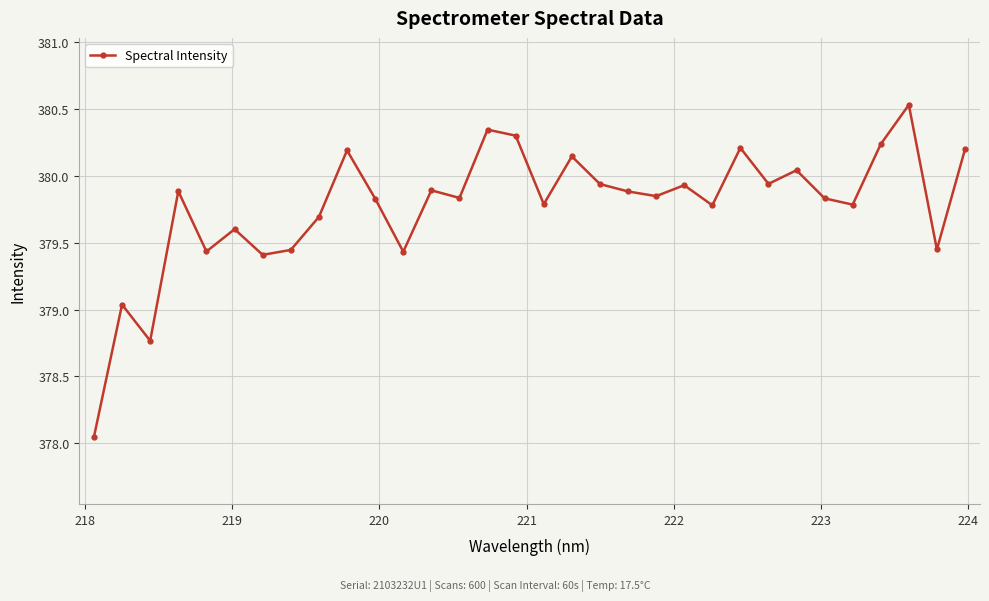

What is the value of the 9th point from the left?

379.7